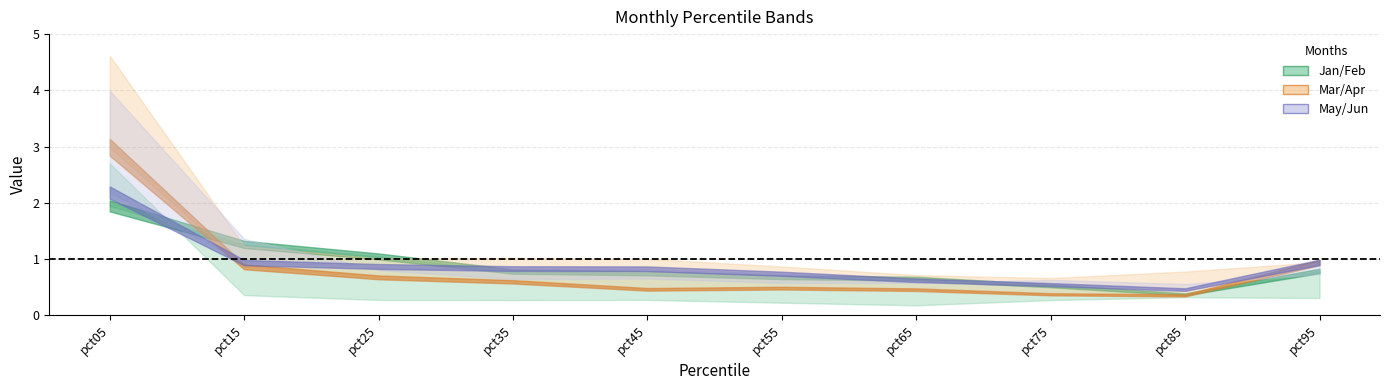

The Jan series shows 0.3 at pct95. True or false?

True